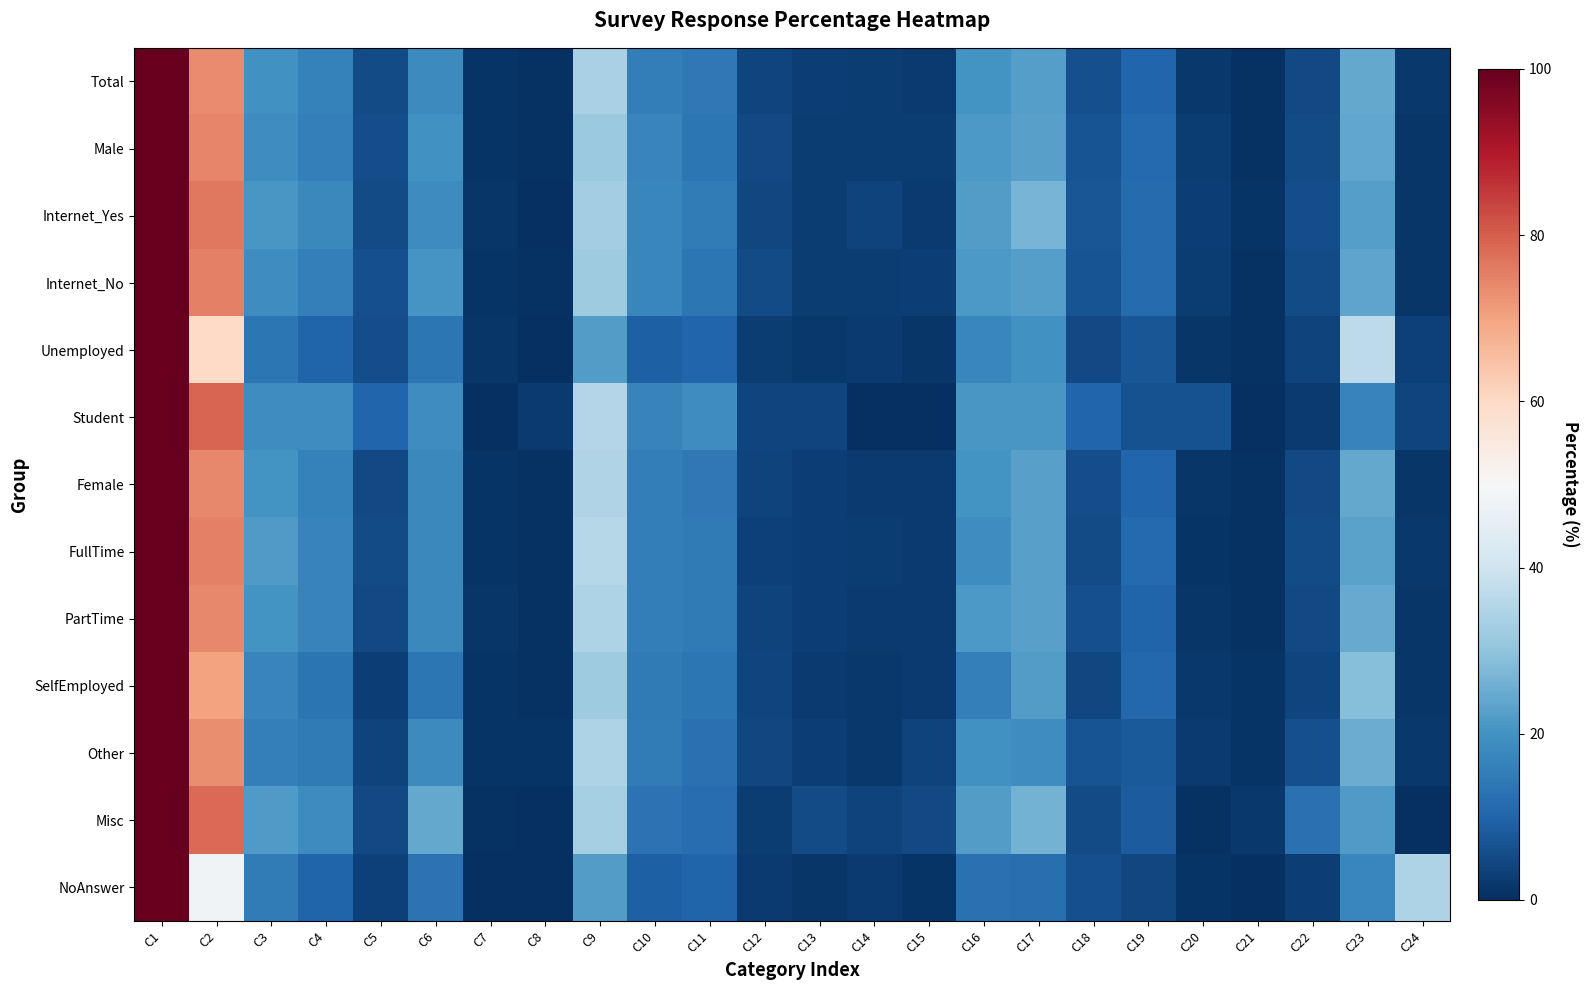

Reading right to left, list all the values displayed in this chart.

Total: C24=0.0	C23=0.2	C22=0.1	C21=0.0	C20=0.0	C19=0.1	C18=0.1	C17=0.2	C16=0.2	C15=0.0	C14=0.0	C13=0.0	C12=0.0	C11=0.1	C10=0.2	C9=0.3	C8=0.0	C7=0.0	C6=0.2	C5=0.1	C4=0.2	C3=0.2	C2=0.7	C1=1.0
Male: C24=0.0	C23=0.2	C22=0.1	C21=0.0	C20=0.0	C19=0.1	C18=0.1	C17=0.2	C16=0.2	C15=0.0	C14=0.0	C13=0.0	C12=0.1	C11=0.1	C10=0.2	C9=0.3	C8=0.0	C7=0.0	C6=0.2	C5=0.1	C4=0.2	C3=0.2	C2=0.7	C1=1.0
Internet_Yes: C24=0.0	C23=0.2	C22=0.1	C21=0.0	C20=0.0	C19=0.1	C18=0.1	C17=0.3	C16=0.2	C15=0.0	C14=0.0	C13=0.0	C12=0.0	C11=0.1	C10=0.2	C9=0.3	C8=0.0	C7=0.0	C6=0.2	C5=0.1	C4=0.2	C3=0.2	C2=0.8	C1=1.0
Internet_No: C24=0.0	C23=0.2	C22=0.1	C21=0.0	C20=0.0	C19=0.1	C18=0.1	C17=0.2	C16=0.2	C15=0.0	C14=0.0	C13=0.0	C12=0.1	C11=0.1	C10=0.2	C9=0.3	C8=0.0	C7=0.0	C6=0.2	C5=0.1	C4=0.2	C3=0.2	C2=0.8	C1=1.0
Unemployed: C24=0.0	C23=0.4	C22=0.0	C21=0.0	C20=0.0	C19=0.1	C18=0.0	C17=0.2	C16=0.2	C15=0.0	C14=0.0	C13=0.0	C12=0.0	C11=0.1	C10=0.1	C9=0.2	C8=0.0	C7=0.0	C6=0.1	C5=0.1	C4=0.1	C3=0.1	C2=0.6	C1=1.0
Student: C24=0.0	C23=0.2	C22=0.0	C21=0.0	C20=0.1	C19=0.1	C18=0.1	C17=0.2	C16=0.2	C15=0.0	C14=0.0	C13=0.0	C12=0.0	C11=0.2	C10=0.2	C9=0.4	C8=0.0	C7=0.0	C6=0.2	C5=0.1	C4=0.2	C3=0.2	C2=0.8	C1=1.0
Female: C24=0.0	C23=0.2	C22=0.0	C21=0.0	C20=0.0	C19=0.1	C18=0.1	C17=0.2	C16=0.2	C15=0.0	C14=0.0	C13=0.0	C12=0.0	C11=0.1	C10=0.2	C9=0.3	C8=0.0	C7=0.0	C6=0.2	C5=0.0	C4=0.2	C3=0.2	C2=0.7	C1=1.0
FullTime: C24=0.0	C23=0.2	C22=0.1	C21=0.0	C20=0.0	C19=0.1	C18=0.1	C17=0.2	C16=0.2	C15=0.0	C14=0.0	C13=0.0	C12=0.0	C11=0.1	C10=0.2	C9=0.4	C8=0.0	C7=0.0	C6=0.2	C5=0.1	C4=0.2	C3=0.2	C2=0.8	C1=1.0
PartTime: C24=0.0	C23=0.2	C22=0.0	C21=0.0	C20=0.0	C19=0.1	C18=0.1	C17=0.2	C16=0.2	C15=0.0	C14=0.0	C13=0.0	C12=0.0	C11=0.1	C10=0.2	C9=0.3	C8=0.0	C7=0.0	C6=0.2	C5=0.0	C4=0.2	C3=0.2	C2=0.7	C1=1.0
SelfEmployed: C24=0.0	C23=0.3	C22=0.0	C21=0.0	C20=0.0	C19=0.1	C18=0.0	C17=0.2	C16=0.2	C15=0.0	C14=0.0	C13=0.0	C12=0.0	C11=0.1	C10=0.1	C9=0.3	C8=0.0	C7=0.0	C6=0.1	C5=0.0	C4=0.1	C3=0.2	C2=0.7	C1=1.0
Other: C24=0.0	C23=0.3	C22=0.1	C21=0.0	C20=0.0	C19=0.1	C18=0.1	C17=0.2	C16=0.2	C15=0.0	C14=0.0	C13=0.0	C12=0.0	C11=0.1	C10=0.2	C9=0.3	C8=0.0	C7=0.0	C6=0.2	C5=0.0	C4=0.1	C3=0.2	C2=0.7	C1=1.0
Misc: C24=0.0	C23=0.2	C22=0.1	C21=0.0	C20=0.0	C19=0.1	C18=0.1	C17=0.3	C16=0.2	C15=0.0	C14=0.0	C13=0.1	C12=0.0	C11=0.1	C10=0.1	C9=0.3	C8=0.0	C7=0.0	C6=0.2	C5=0.0	C4=0.2	C3=0.2	C2=0.8	C1=1.0
NoAnswer: C24=0.3	C23=0.2	C22=0.0	C21=0.0	C20=0.0	C19=0.0	C18=0.1	C17=0.1	C16=0.1	C15=0.0	C14=0.0	C13=0.0	C12=0.0	C11=0.1	C10=0.1	C9=0.2	C8=0.0	C7=0.0	C6=0.1	C5=0.0	C4=0.1	C3=0.1	C2=0.5	C1=1.0